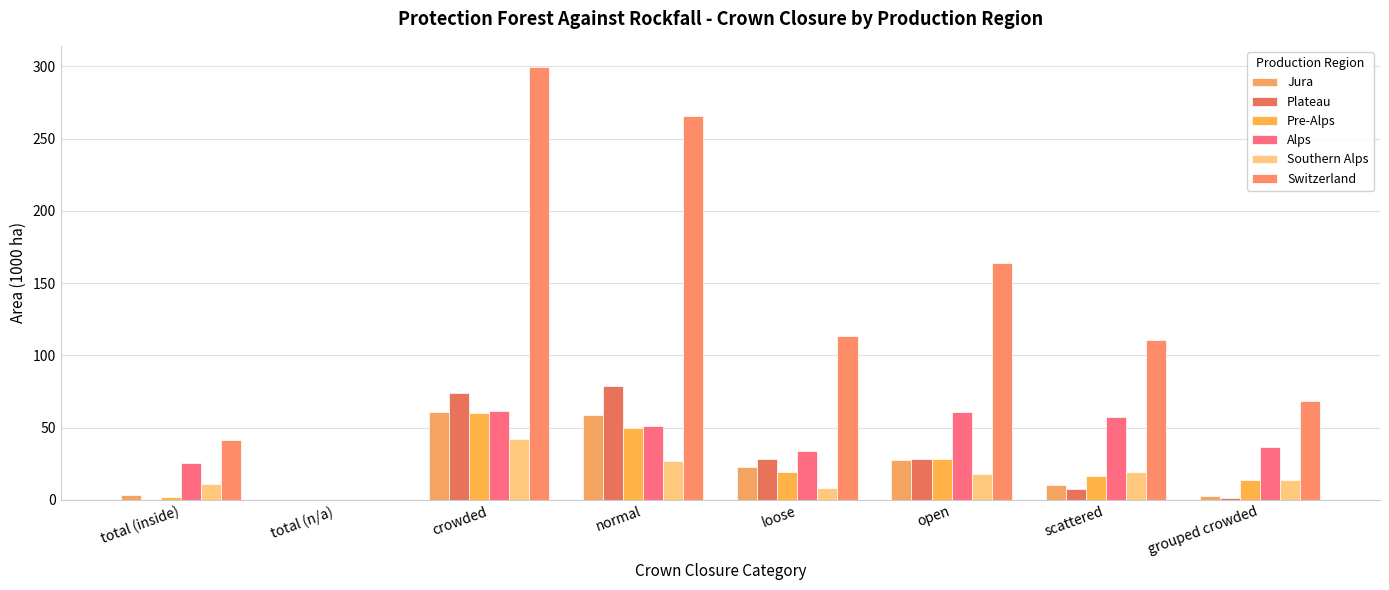

At which label is Jura closest to 30?

open